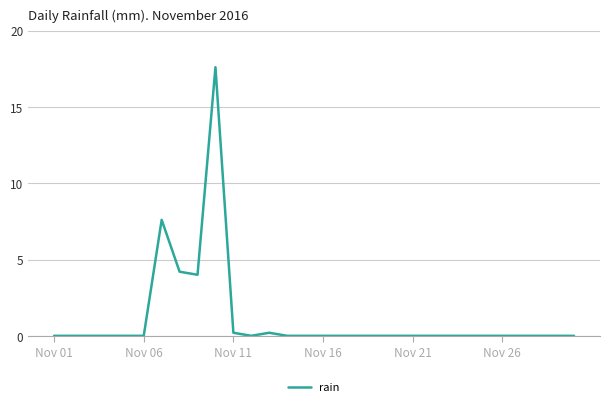

What is the average value?

1.1